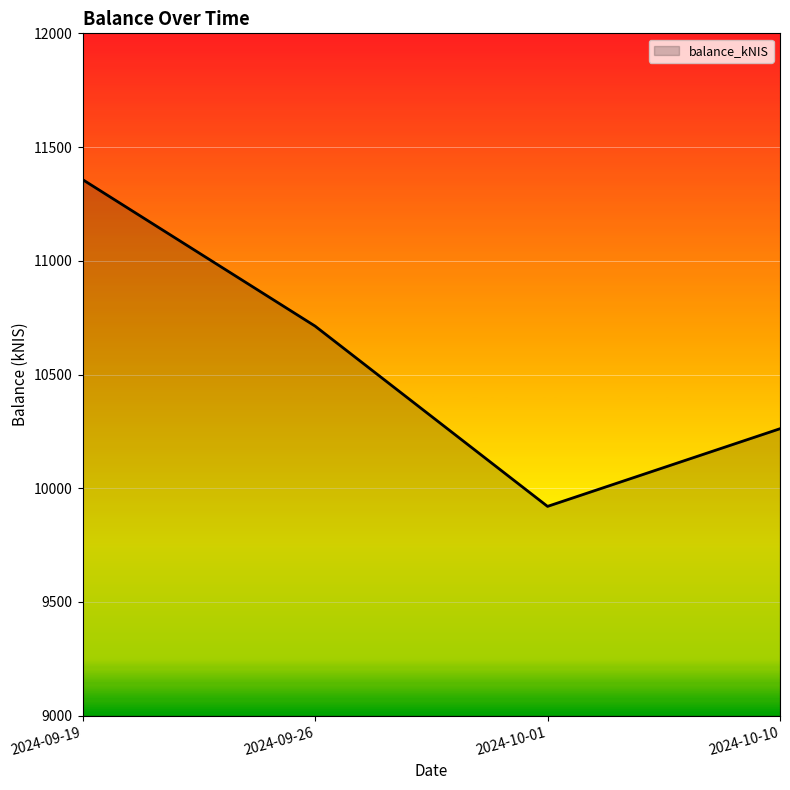

Read the value at 2024-10-01.

9920.3